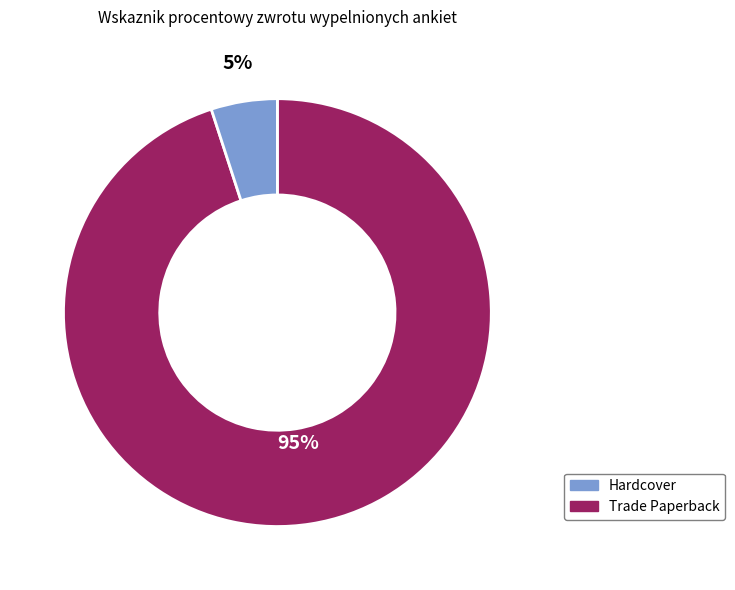

Does any single category account for the majority?

Yes